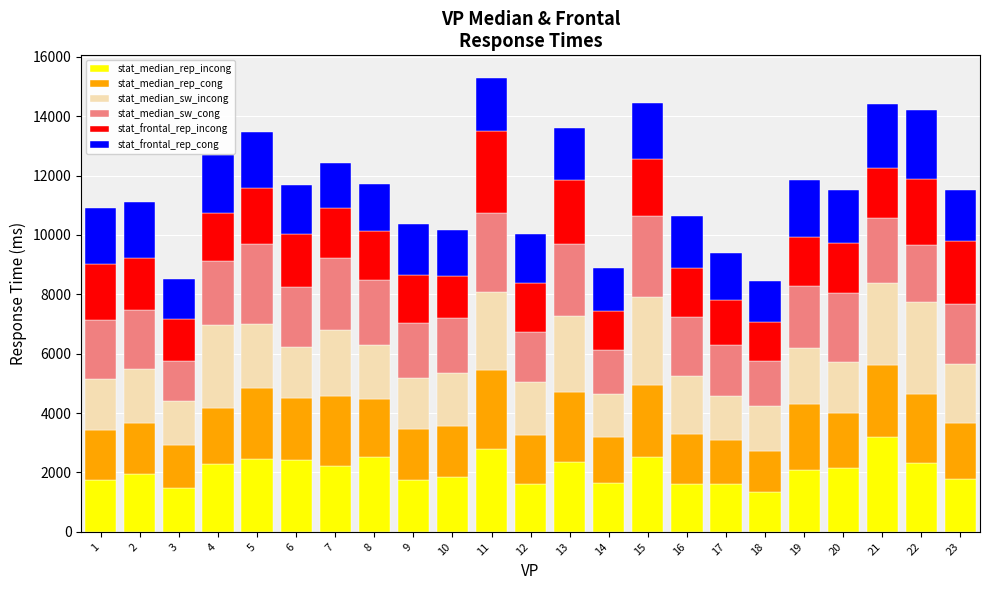

What is the total value across all series at 17?

9376.5